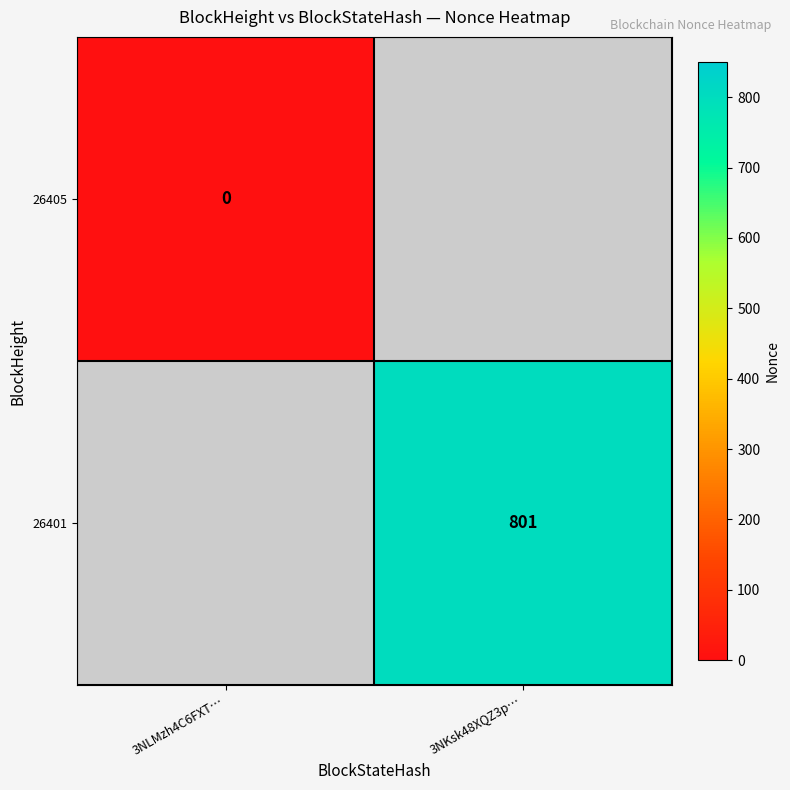

Is it true that 26401 equals 1080 at 3NKsk48XQZ3p…?

False